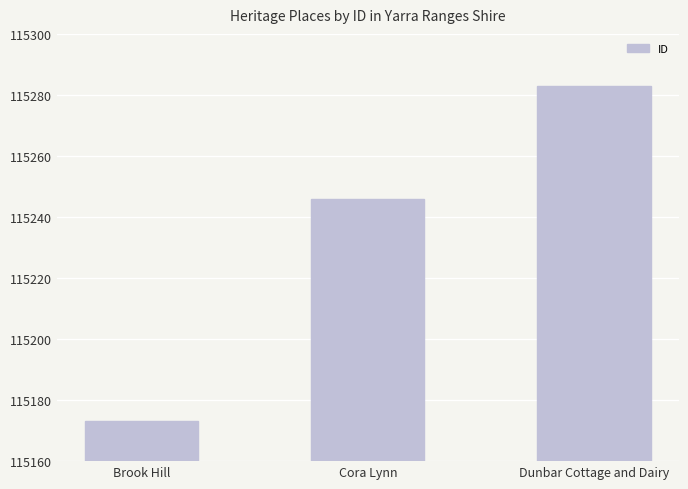

Read the value at Cora Lynn.

115246